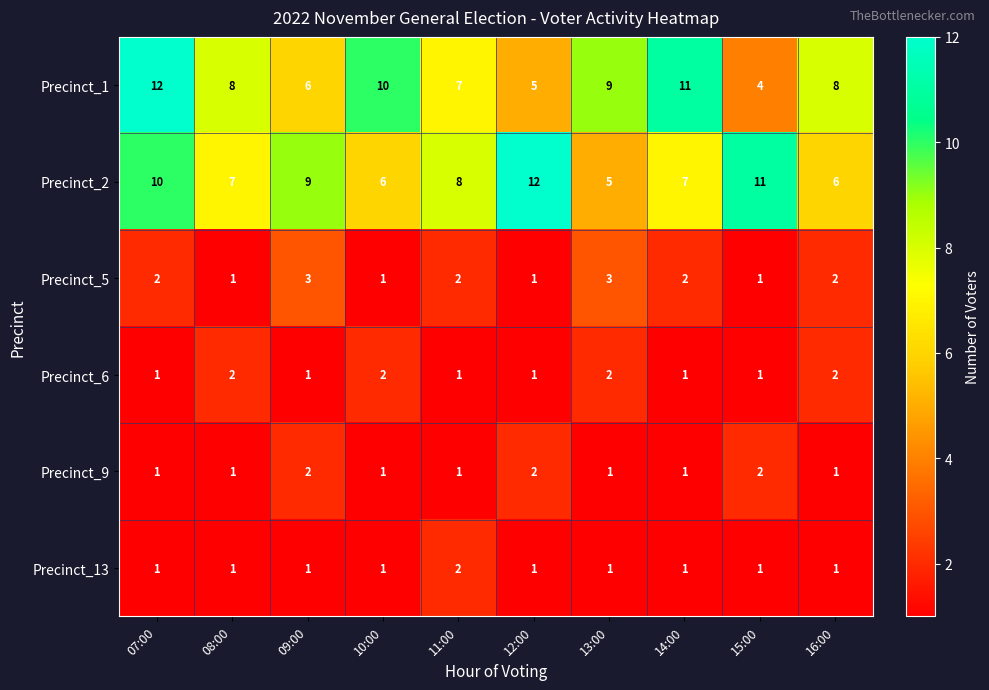

Count the number of data series in this chart.

6